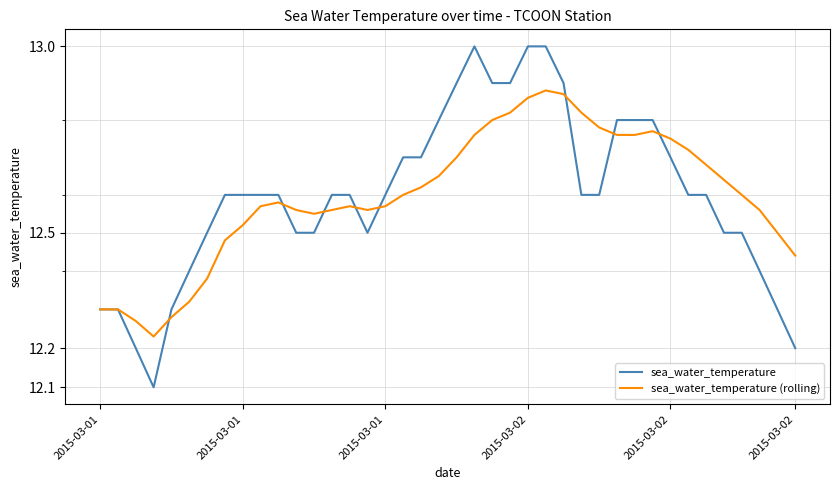

At which category is the sum across all series the highest?

25